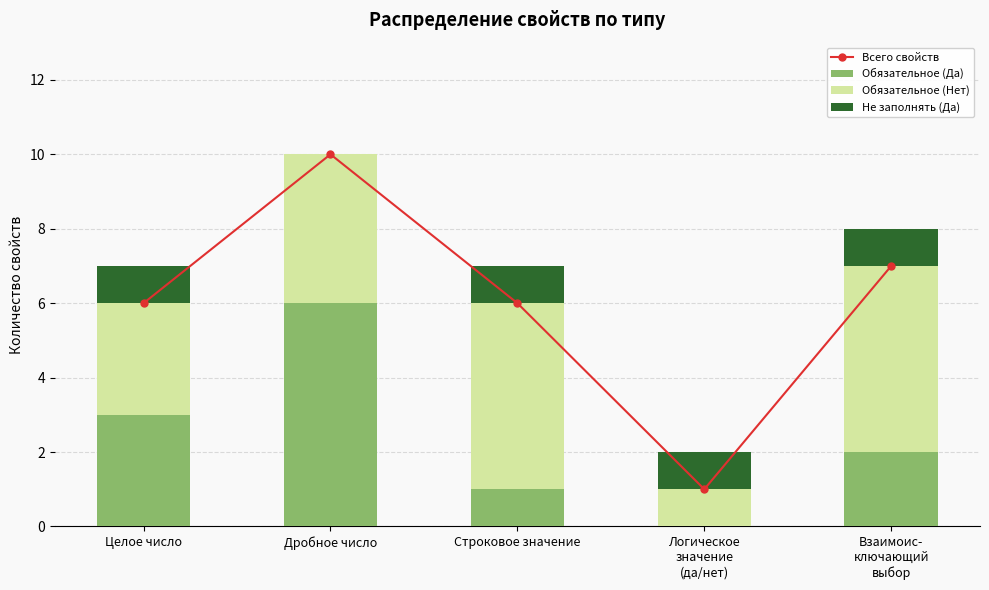

What are all the series names shown in the legend?

Всего свойств, Обязательное (Да), Обязательное (Нет), Не заполнять (Да)